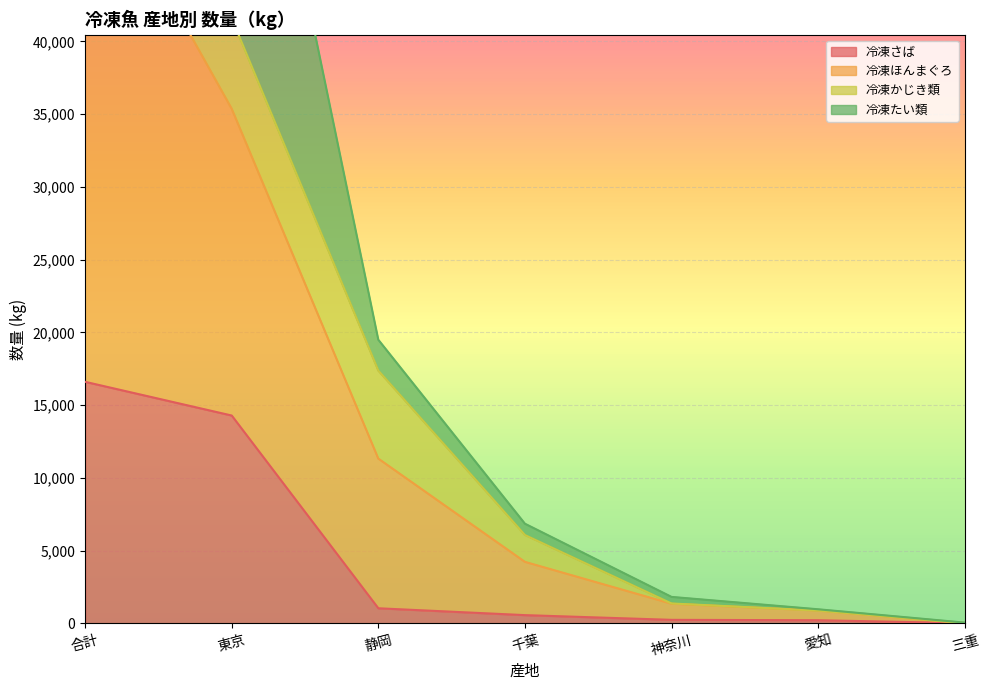

Where is 冷凍さば nearest to the value 8312?

東京